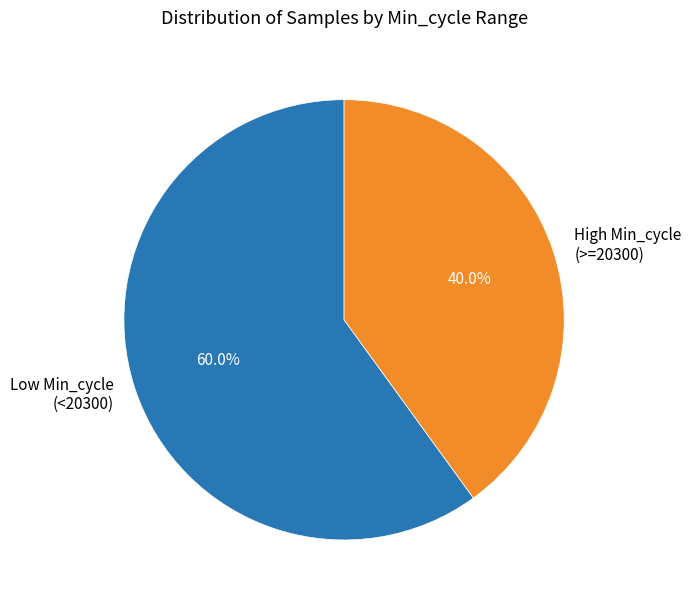

Combined, do High Min_cycle (>=20300) and Low Min_cycle (<20300) account for over 50%?

Yes